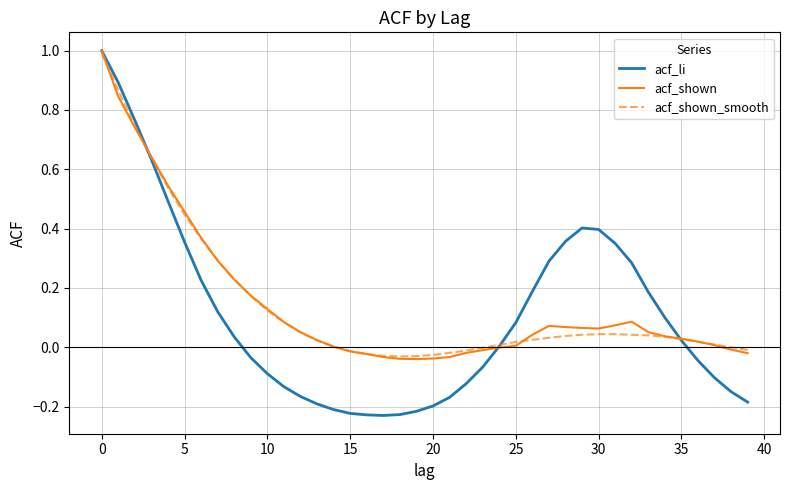

How many categories are shown in the chart?

40